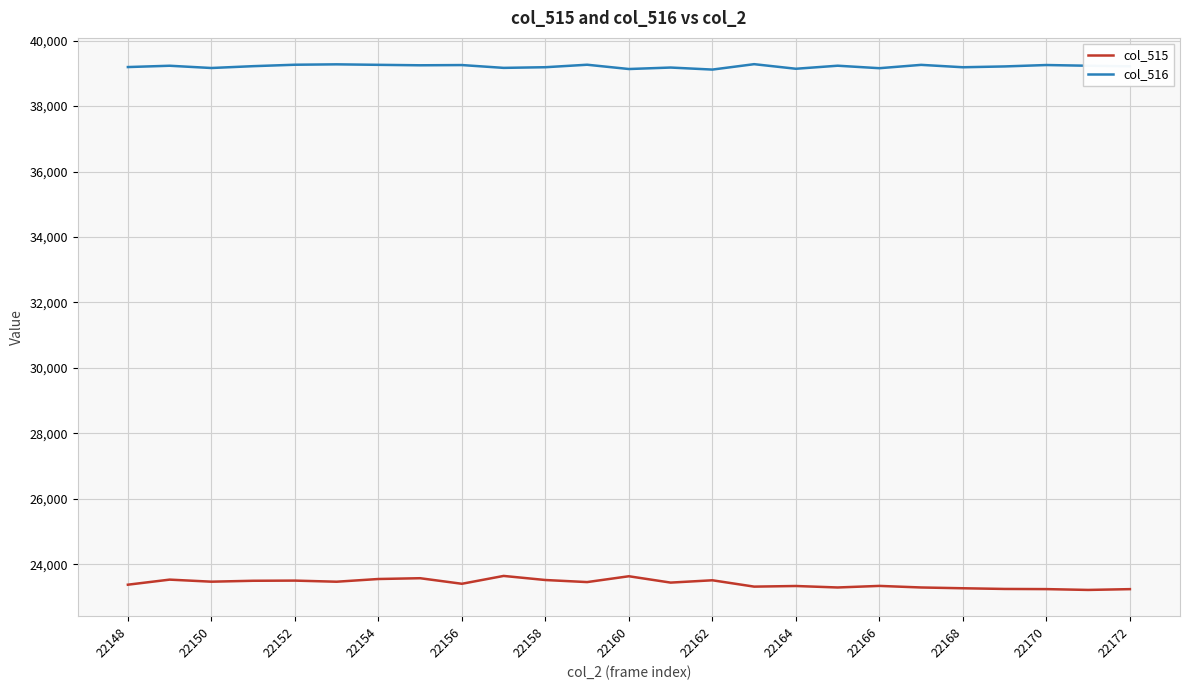

How many lines are shown in the chart?

2